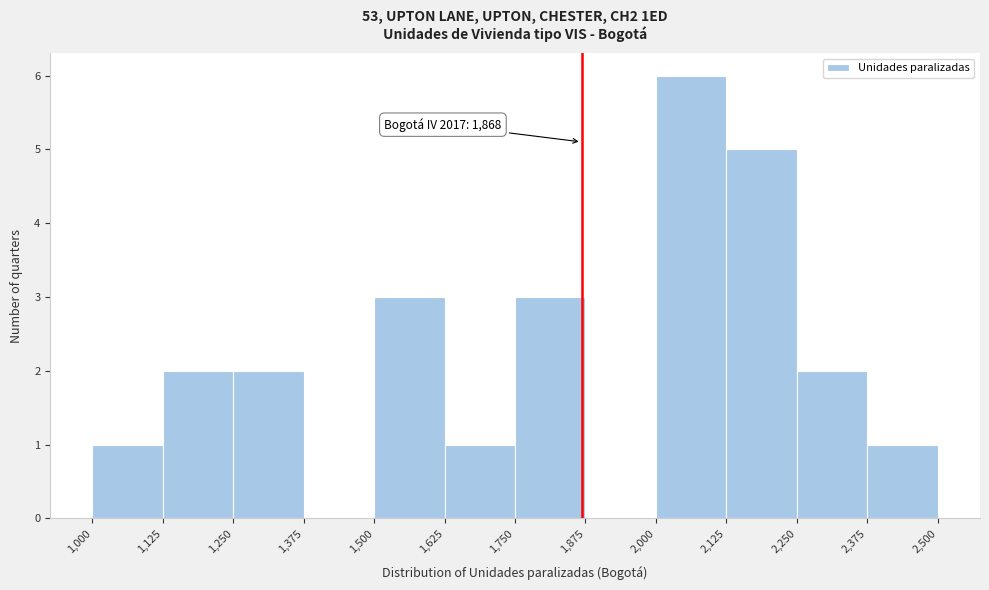

Over which range of the x-axis is the bar tallest?

2,000 to 2,125